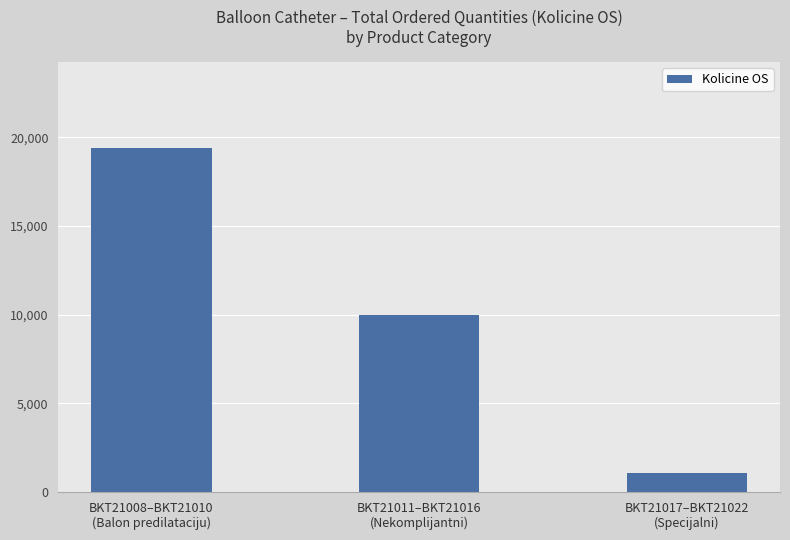

What is the smallest value displayed?

1045